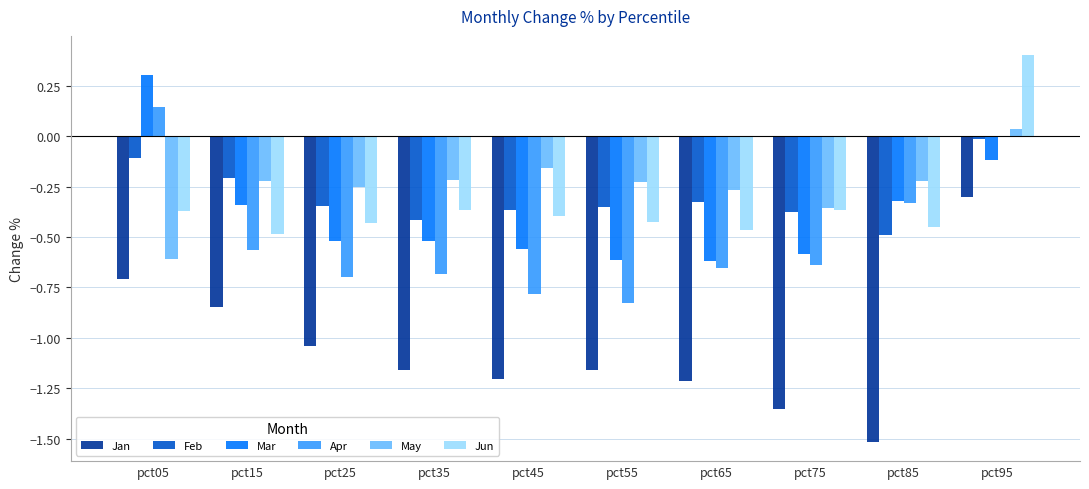

What are all the series names shown in the legend?

Jan, Feb, Mar, Apr, May, Jun